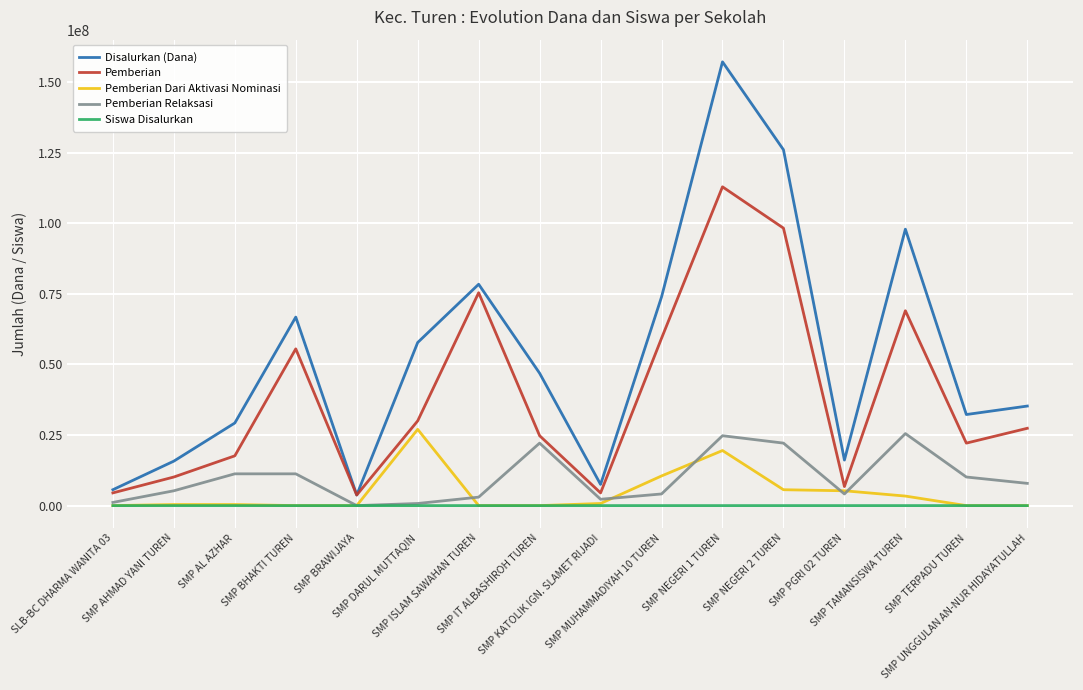

How many interior local peaks does the Disalurkan (Dana) series have?

4